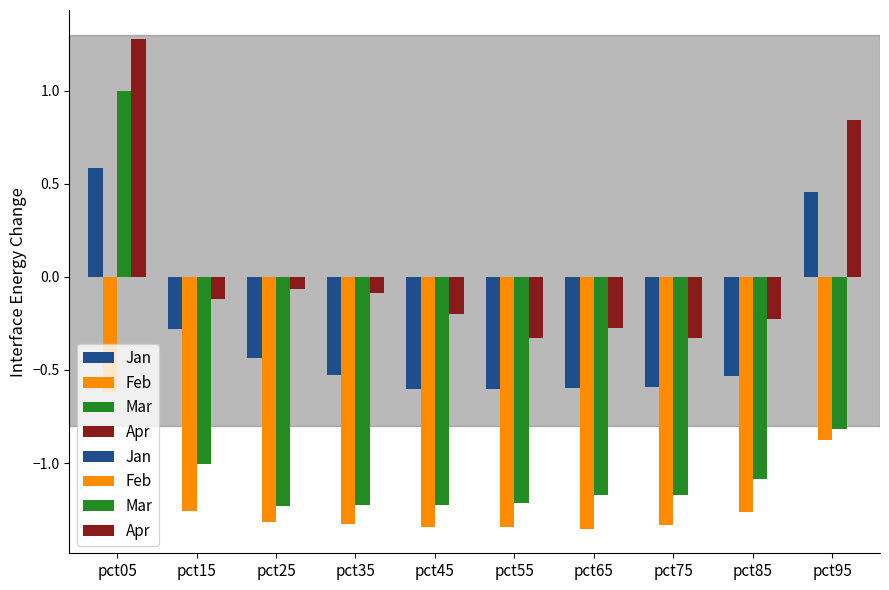

The Jan series shows -0.2 at pct85. True or false?

False